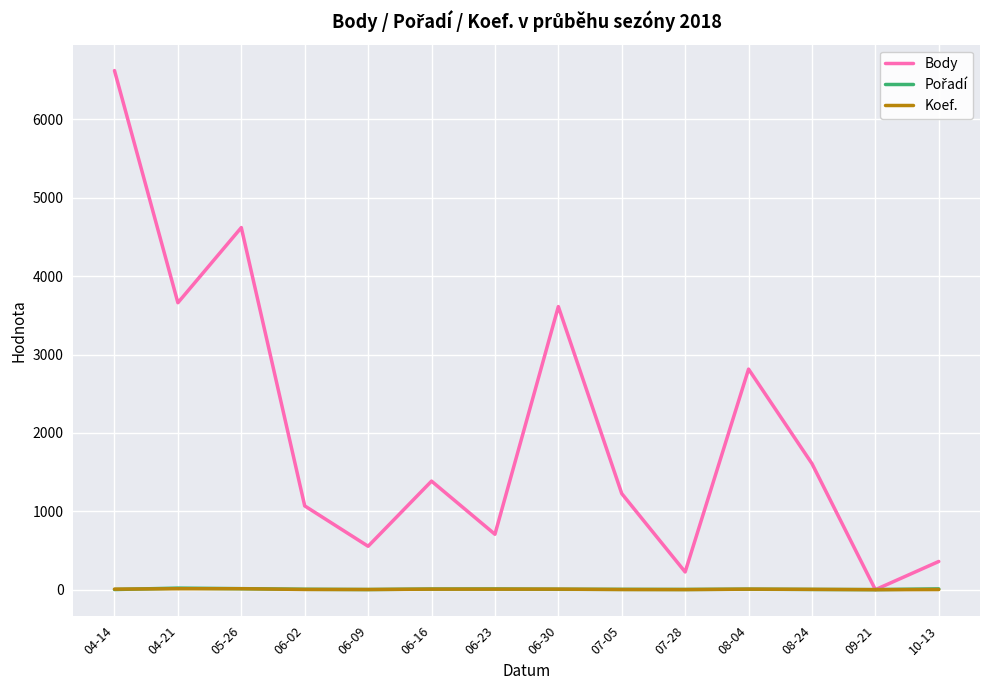

Which series has the largest total across all categories?

Body